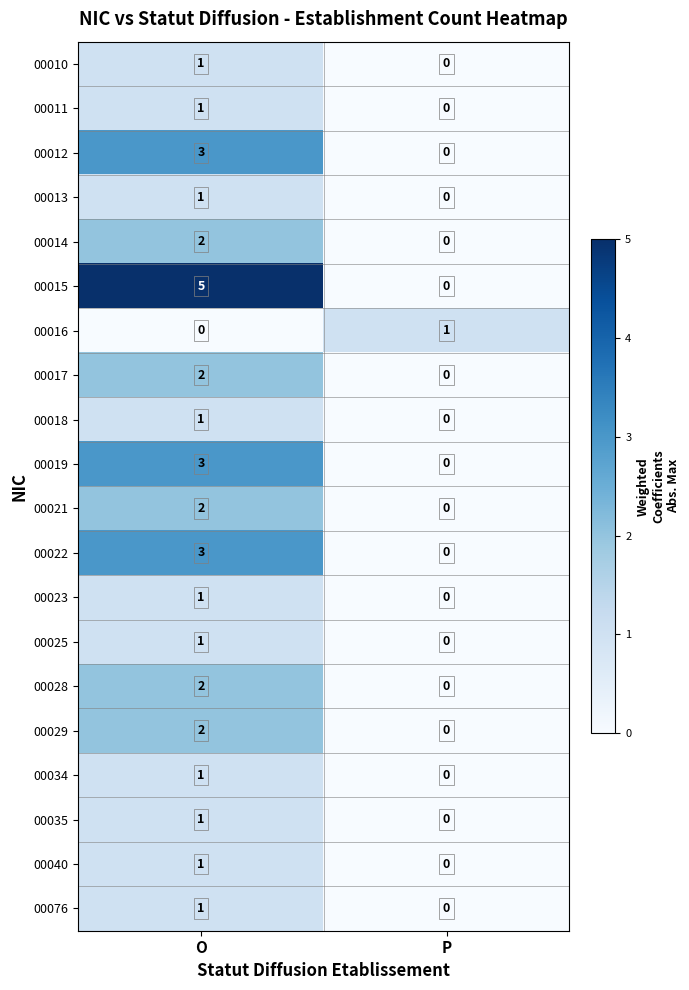

Which series has the largest total across all categories?

00015